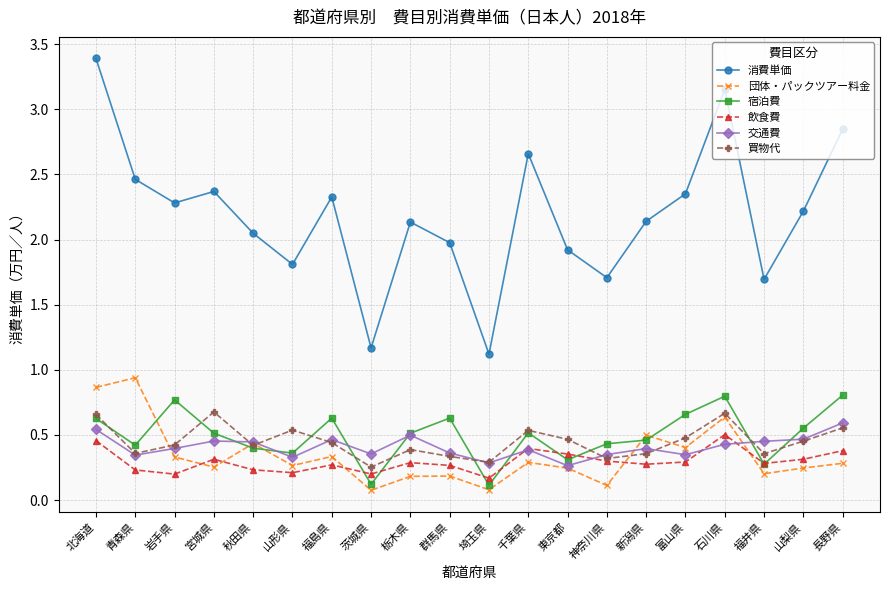

The 団体・パックツアー料金 series shows 0.1 at 神奈川県. True or false?

True